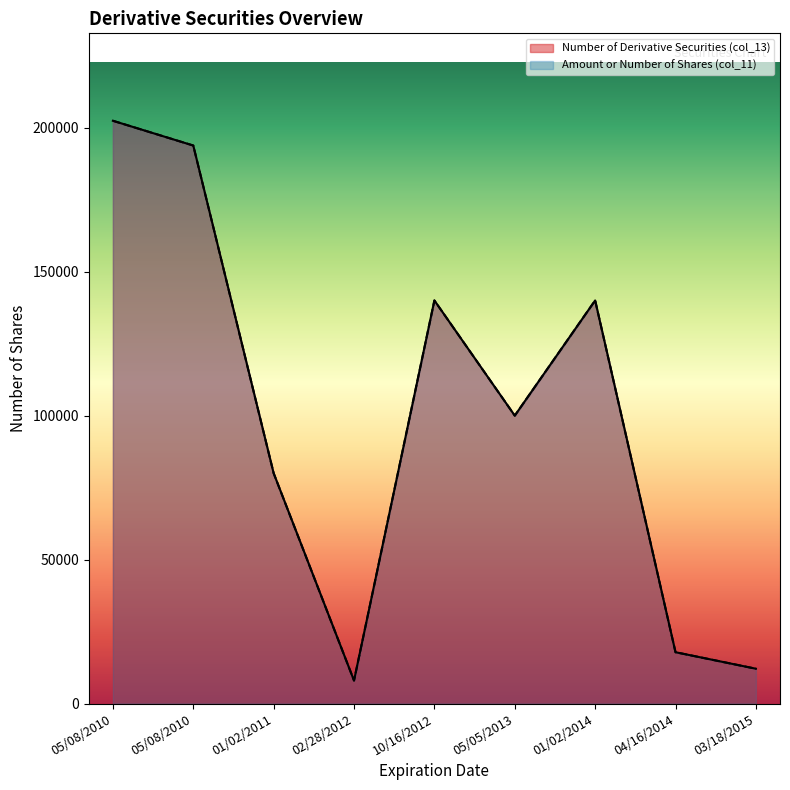

What is the lowest value of the Number of Derivative Securities (col_13) series?

8000